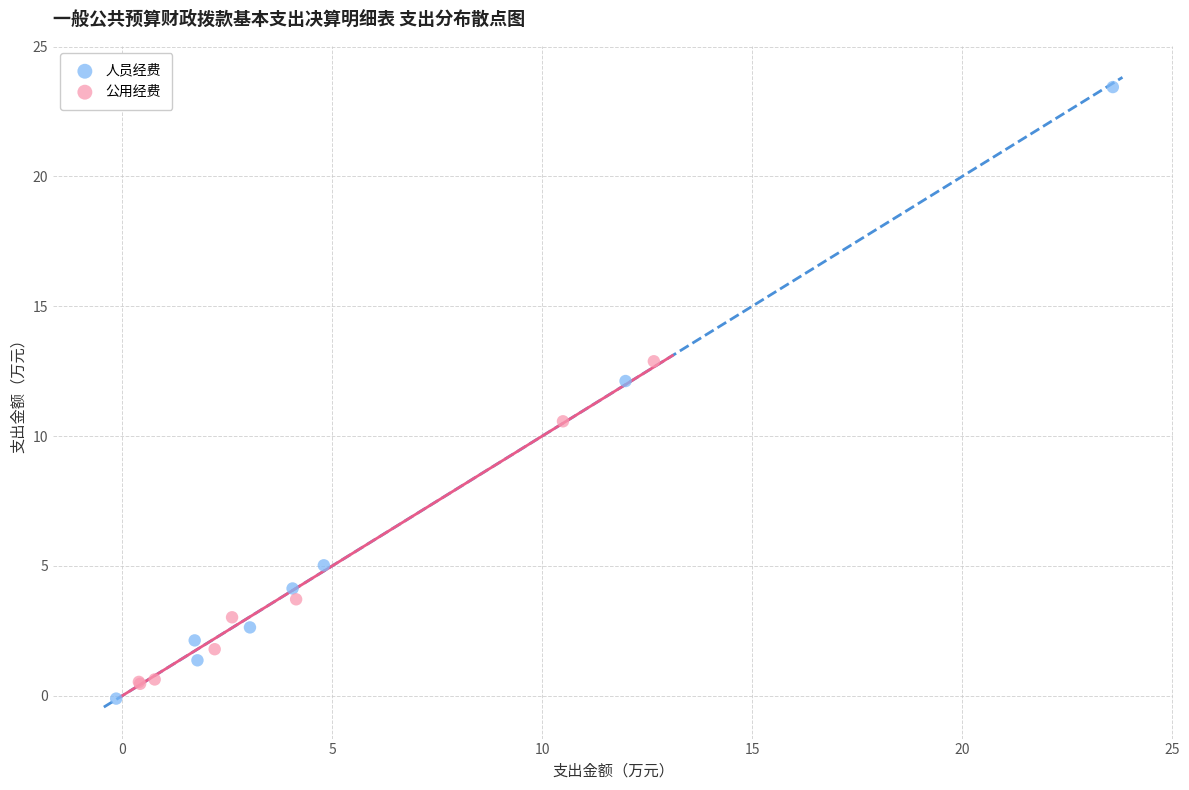

Which series has the widest spread of Y values?

人员经费